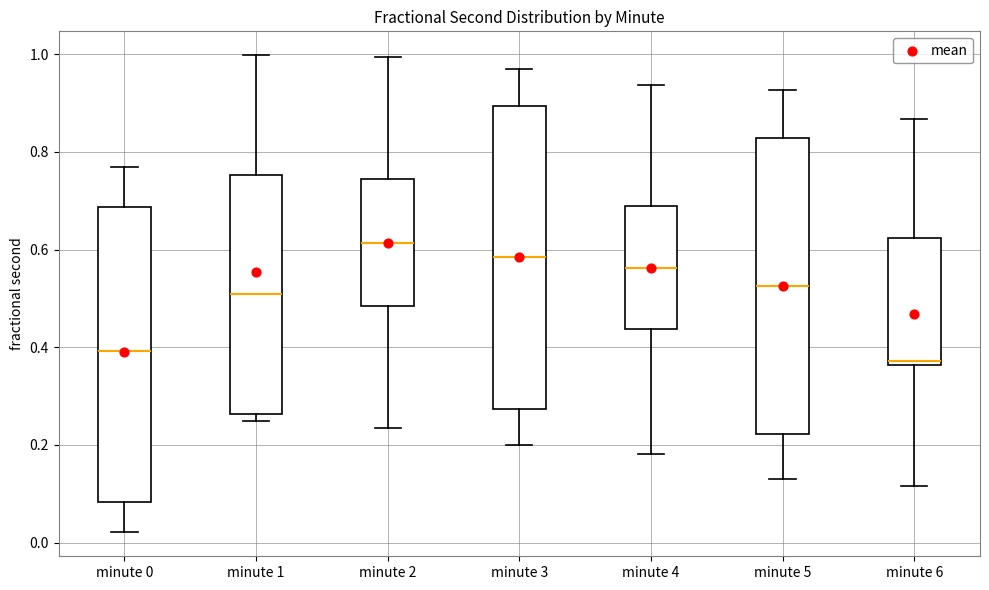

Where is the upper edge of the box for minute 6 on the y-axis? The values are not printed on the chart, so give them approximately, as read against the axis.

0.62